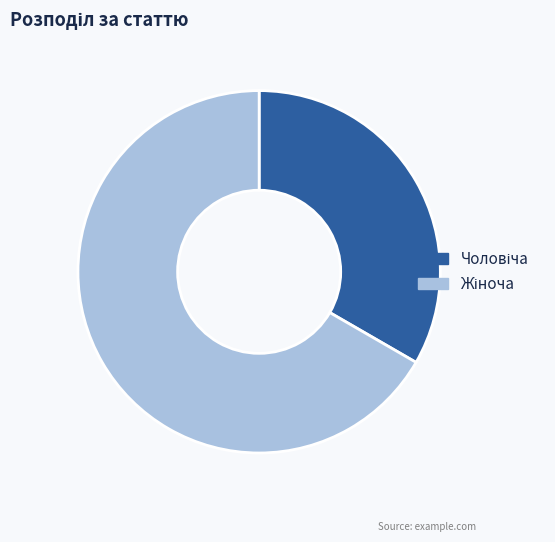

Does any single category account for the majority?

Yes